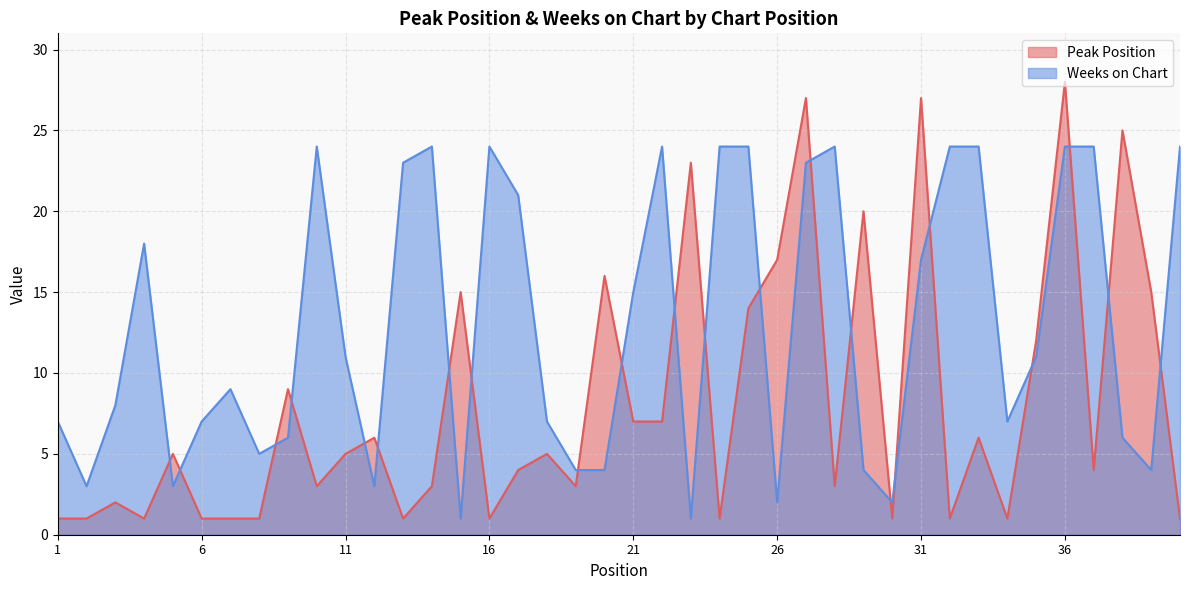

List the series in order of their peak value, highest first.

Peak Position, Weeks on Chart